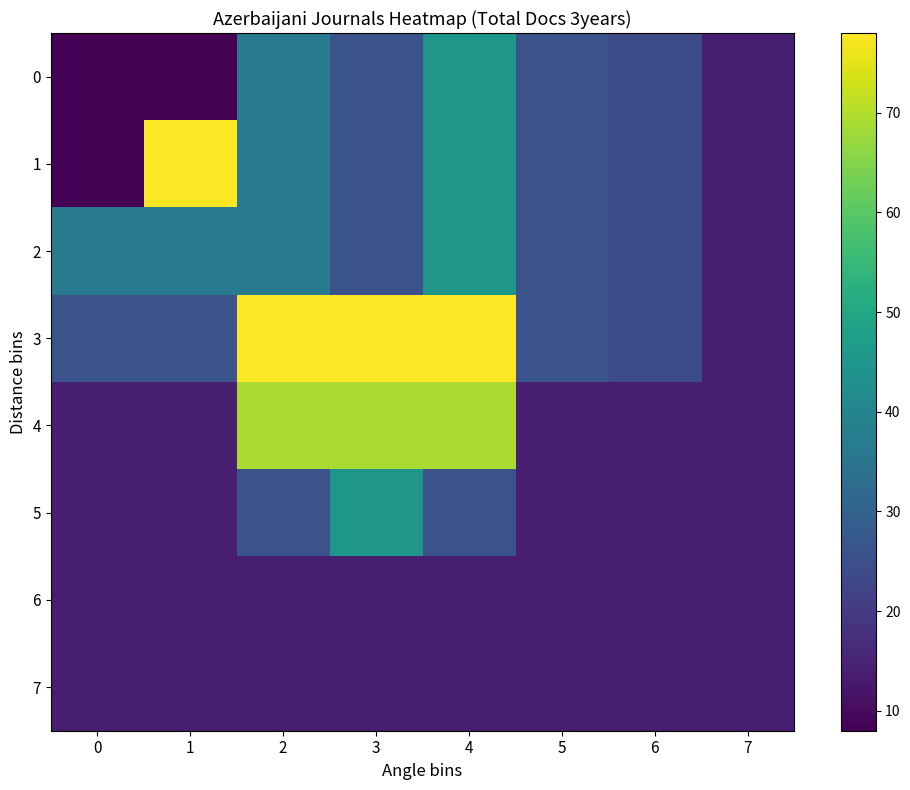

Reading left to right, list all the values displayed in this chart.

0: 0=8	1=8	2=37	3=26	4=45	5=26	6=24	7=14
1: 0=8	1=78	2=37	3=26	4=45	5=26	6=24	7=14
2: 0=37	1=37	2=37	3=26	4=45	5=26	6=24	7=14
3: 0=26	1=26	2=78	3=78	4=78	5=26	6=24	7=14
4: 0=14	1=14	2=69	3=69	4=69	5=14	6=14	7=14
5: 0=14	1=14	2=26	3=45	4=26	5=14	6=14	7=14
6: 0=14	1=14	2=14	3=14	4=14	5=14	6=14	7=14
7: 0=14	1=14	2=14	3=14	4=14	5=14	6=14	7=14